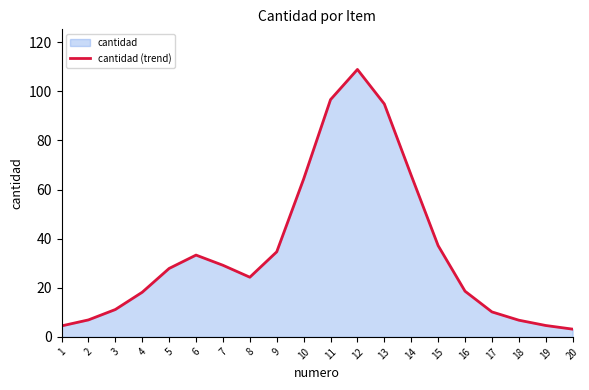

Read the value at 7.

29.2